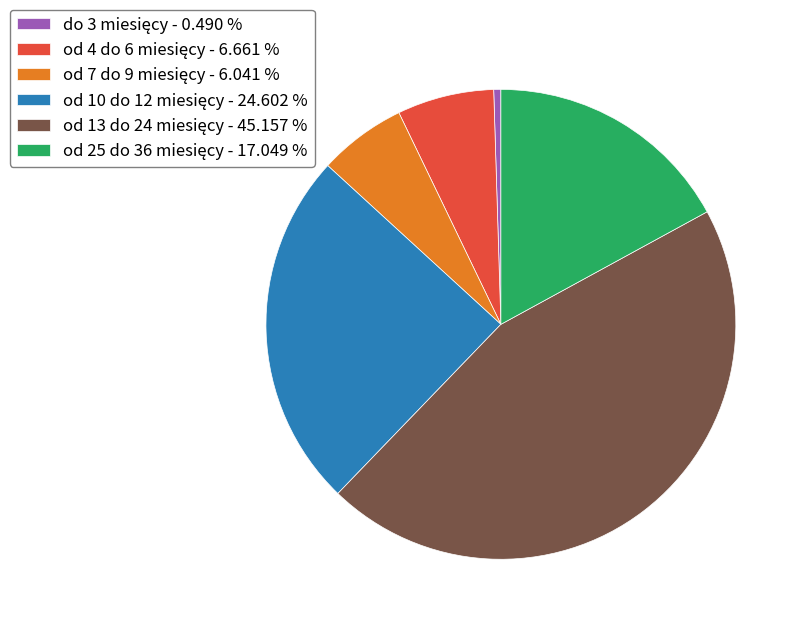

Is there a majority slice in this chart?

No